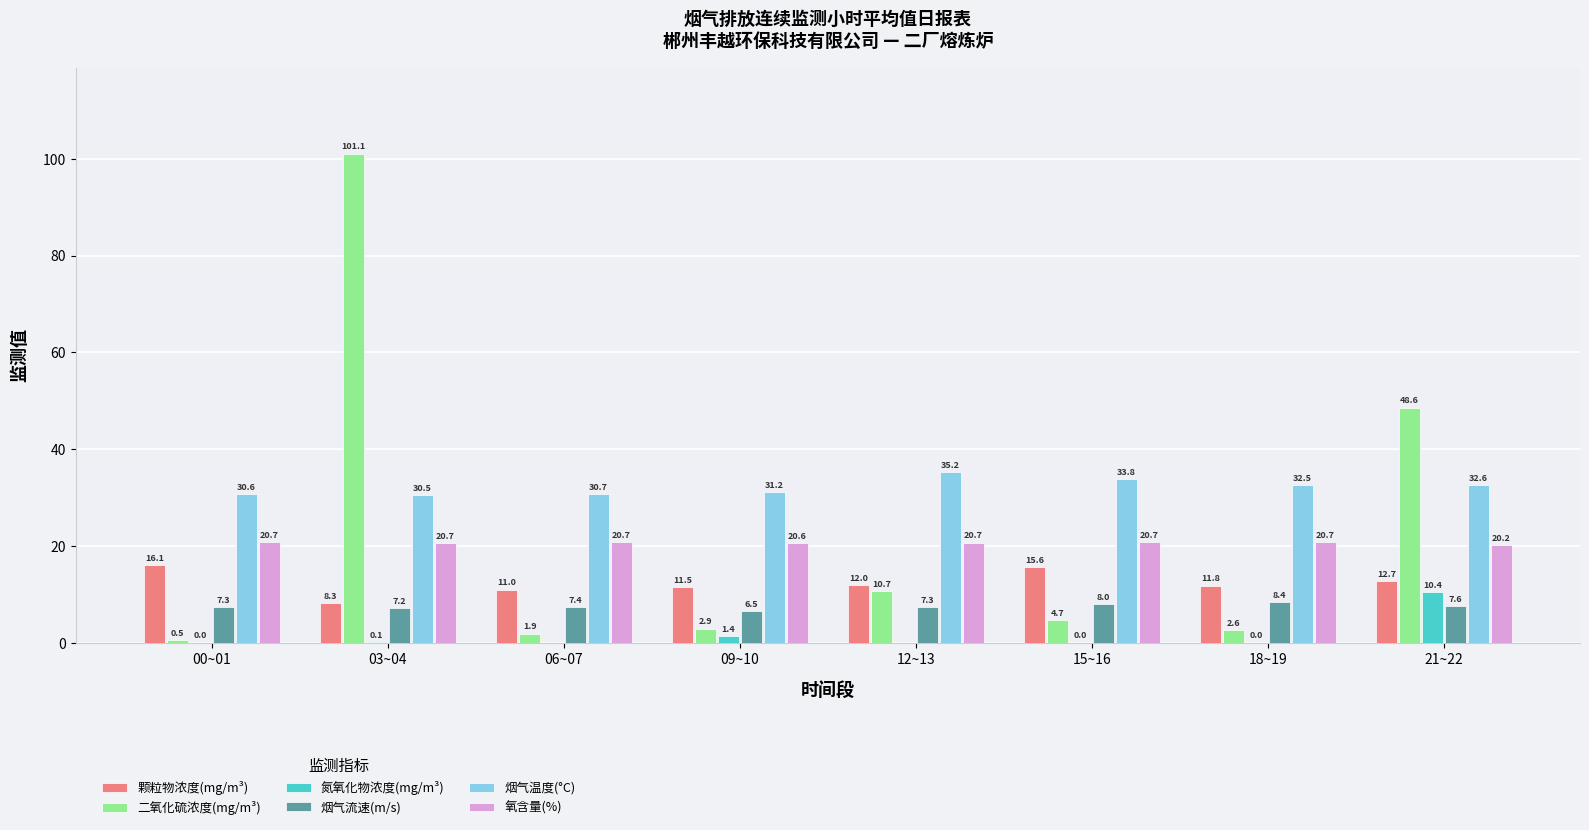

At which category is the sum across all series the highest?

03~04